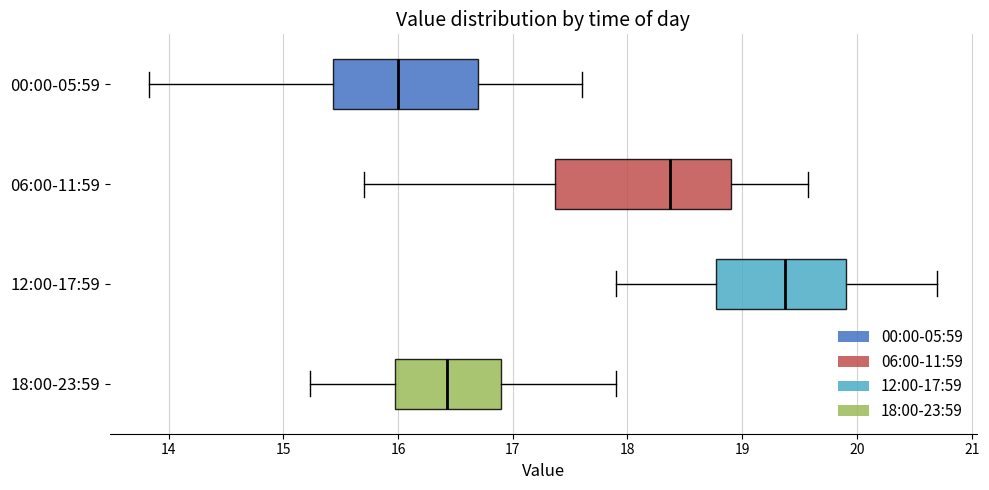

Reading bottom to top, read every box against the x-axis: the position of its median line, the range the box covers, and the ends of its whiskers. The values are not printed on the chart, so give them approximately, as read against the axis.

18:00-23:59: median 16.4, box 16.0 to 16.9, whiskers 15.2 to 17.9
12:00-17:59: median 19.4, box 18.8 to 19.9, whiskers 17.9 to 20.7
06:00-11:59: median 18.4, box 17.4 to 18.9, whiskers 15.7 to 19.6
00:00-05:59: median 16.0, box 15.4 to 16.7, whiskers 13.8 to 17.6